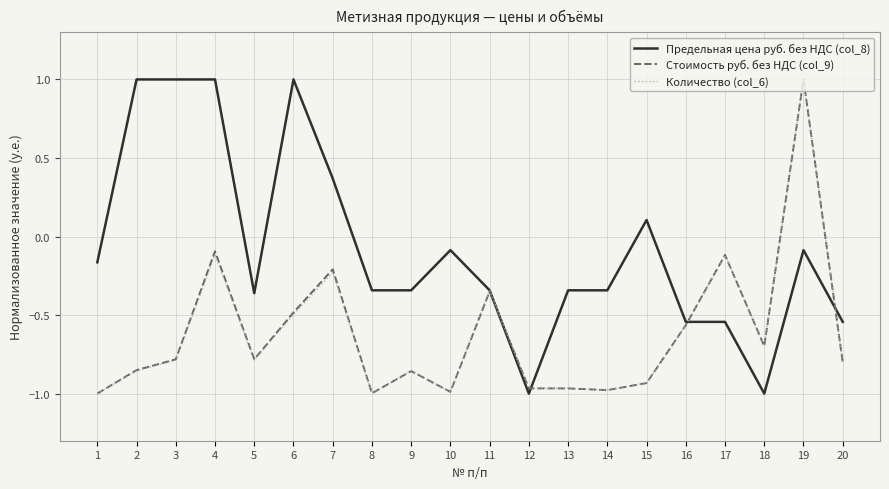

Where does the Стоимость руб. без НДС (col_9) series first go above 0?

19